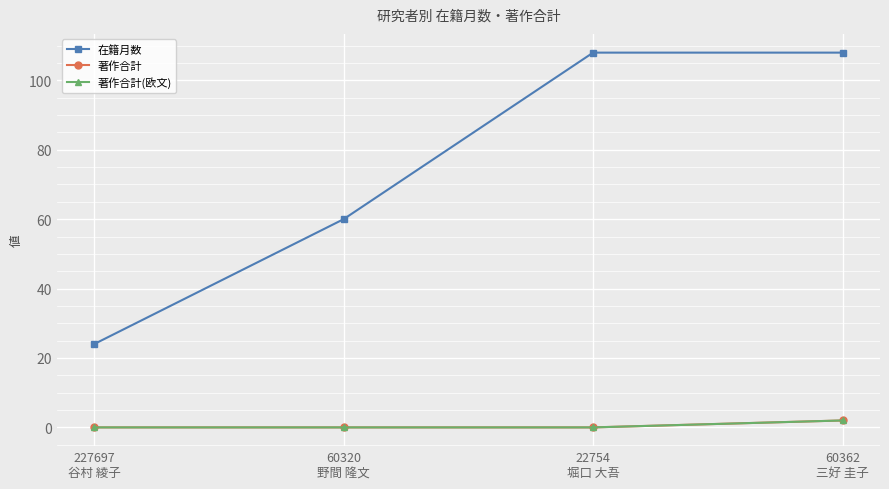

Does the chart have visible grid lines?

Yes